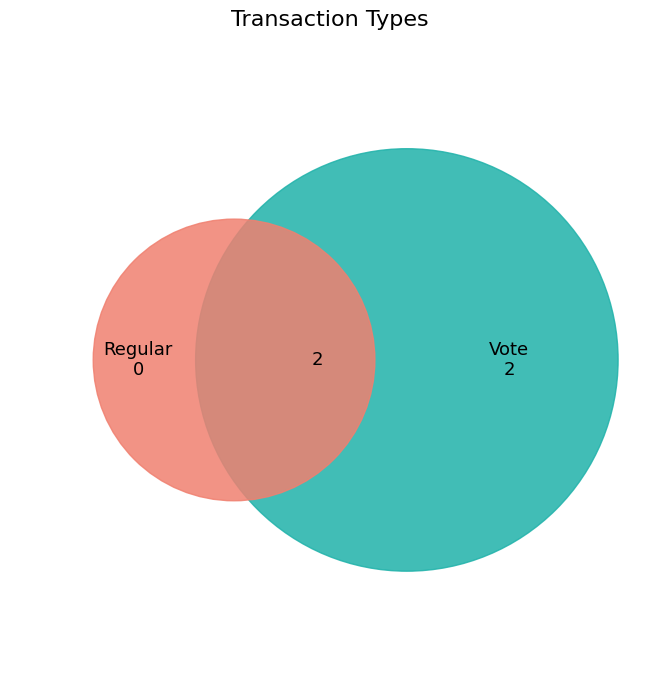

Is it true that counts is 7% of the pie?

False